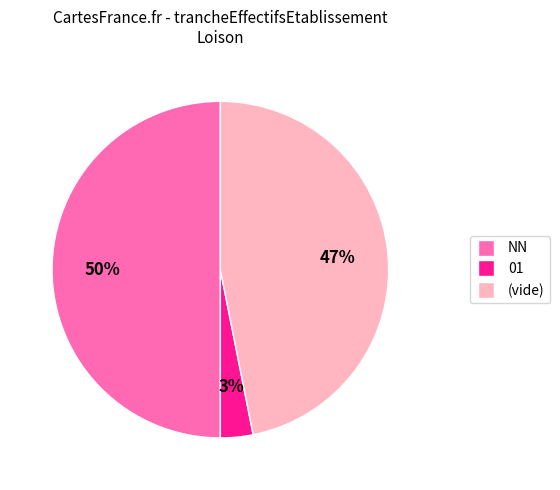

To the nearest percent, what is the average slice percentage?

33%